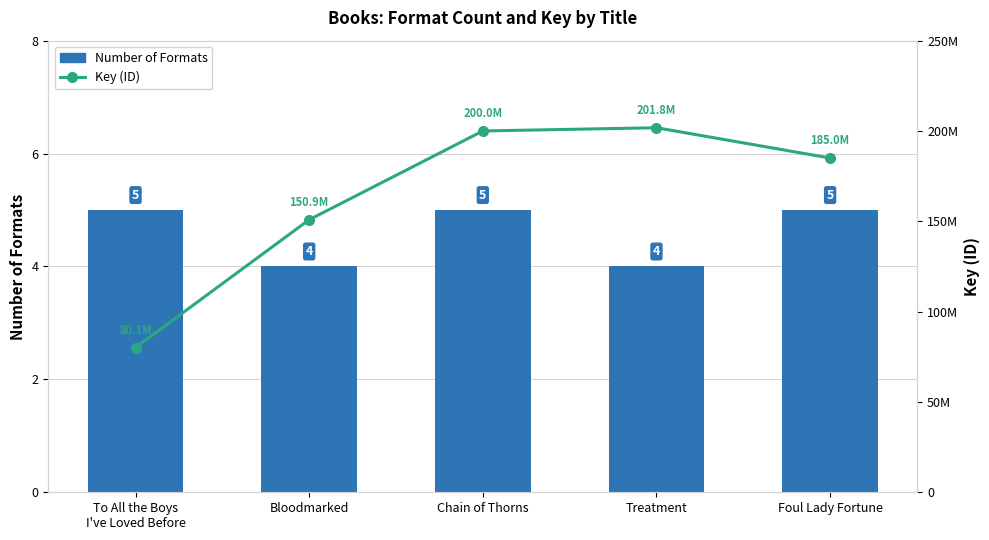

What are all the series names shown in the legend?

Number of Formats, Key (ID)